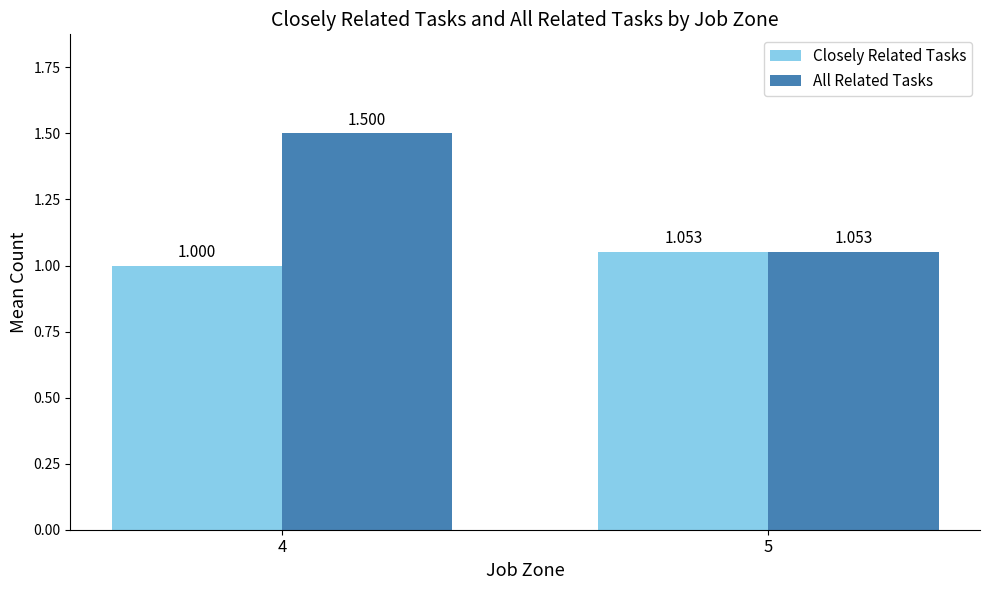

How many distinct data groups are displayed?

2